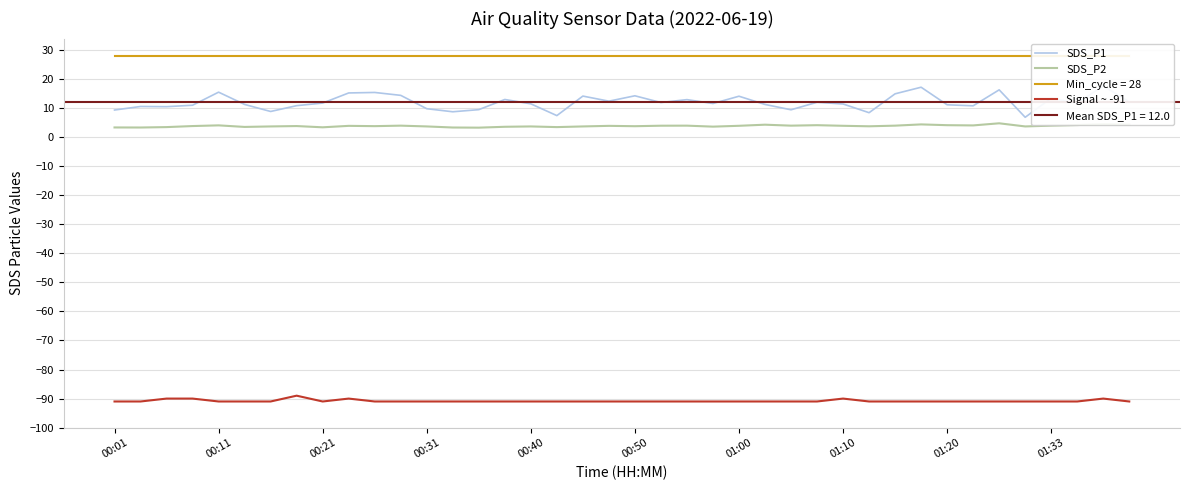

True or false: SDS_P2 and Signal ~ -91 cross at least once.

False